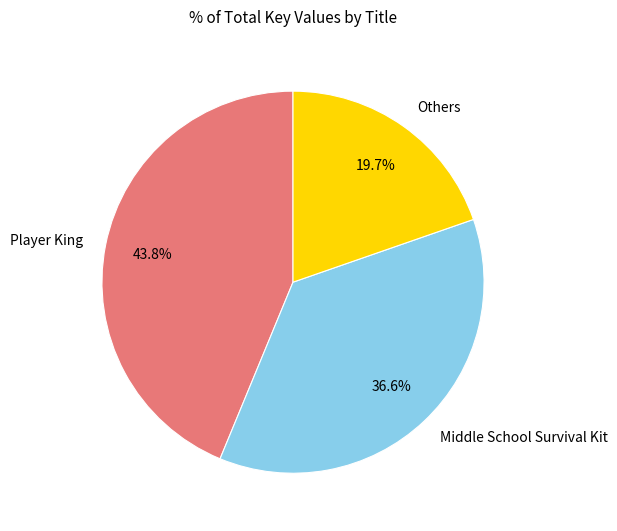

What percentage is NOT represented by Player King?

56.2%